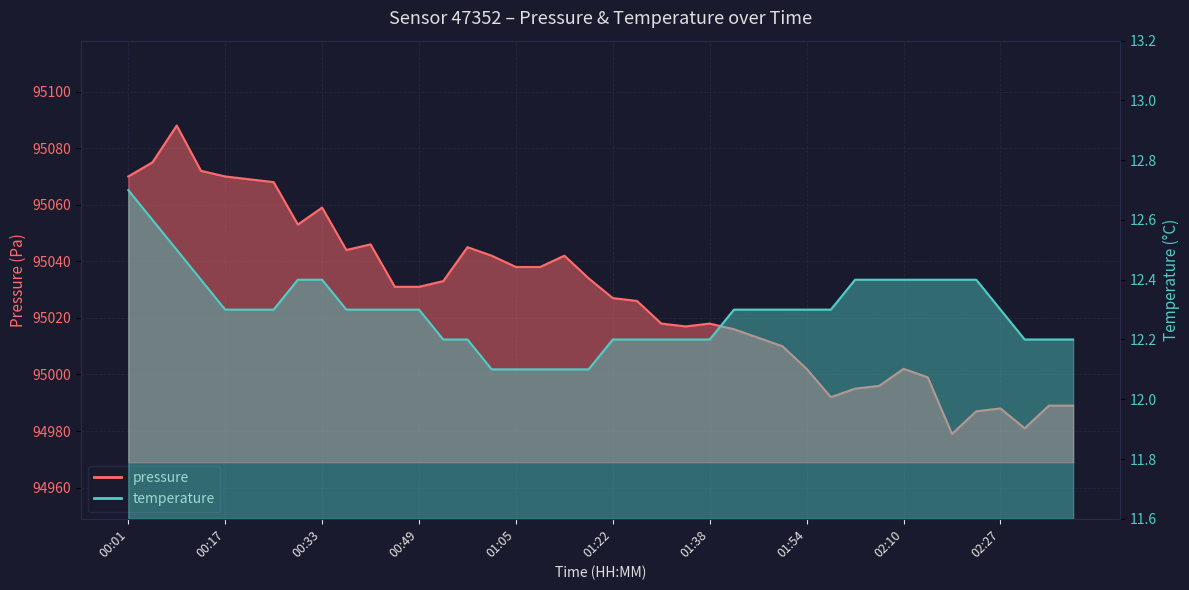

Which series has the widest spread of values?

pressure